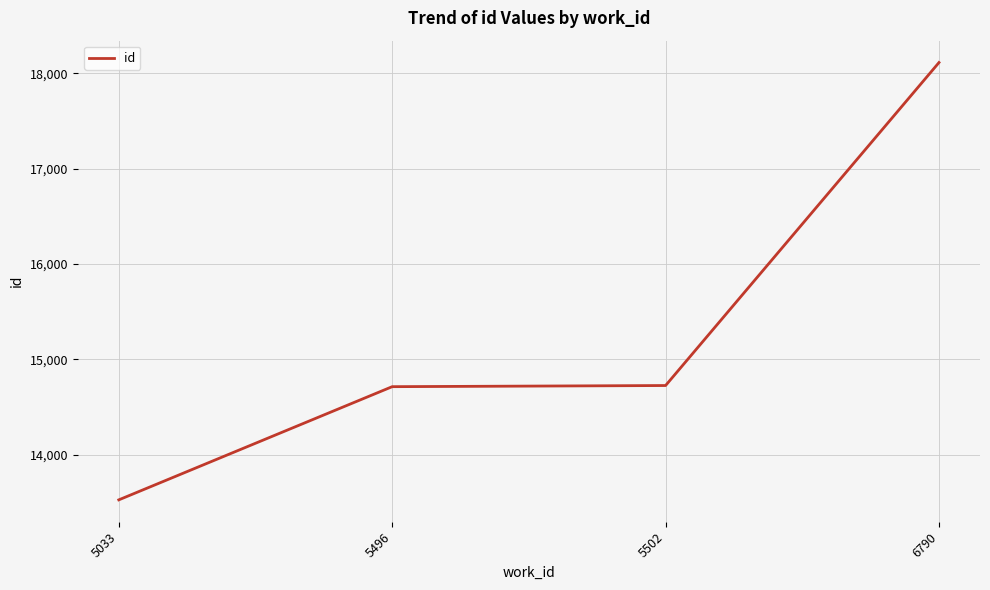

What is the smallest value displayed?

13526